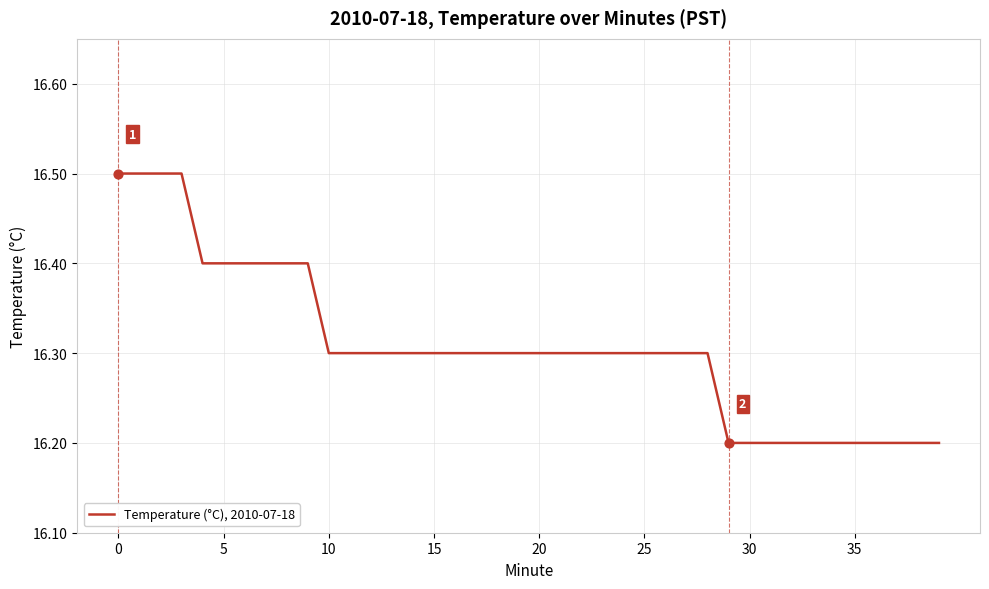

What is the maximum value shown in the chart?

16.5